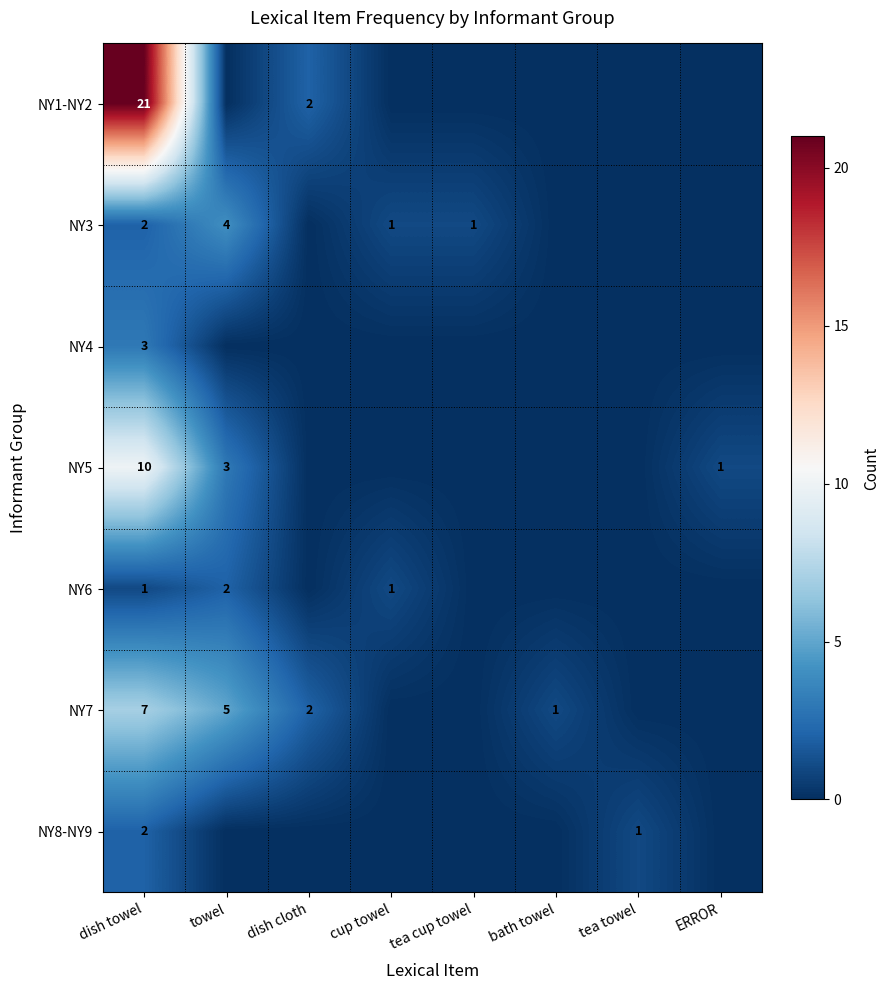

How many data points does each series have?

8